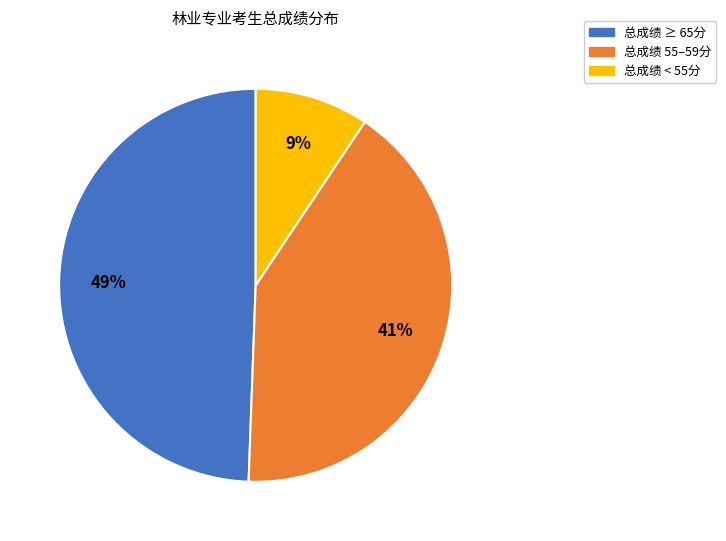

Which slice is the smallest?

总成绩 < 55分